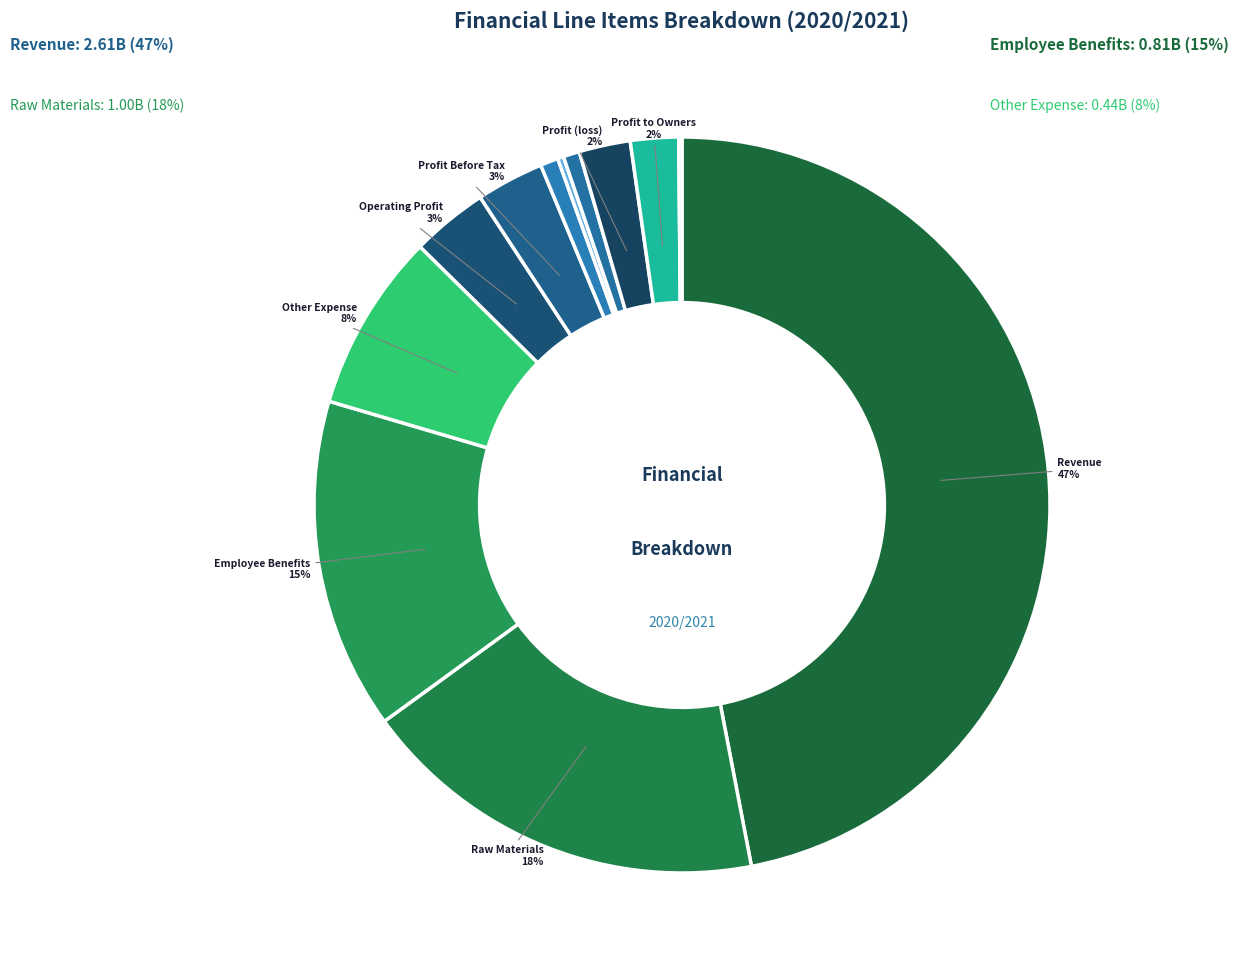

To the nearest percent, what is the difference between the largest and smallest slice percentages?

47%